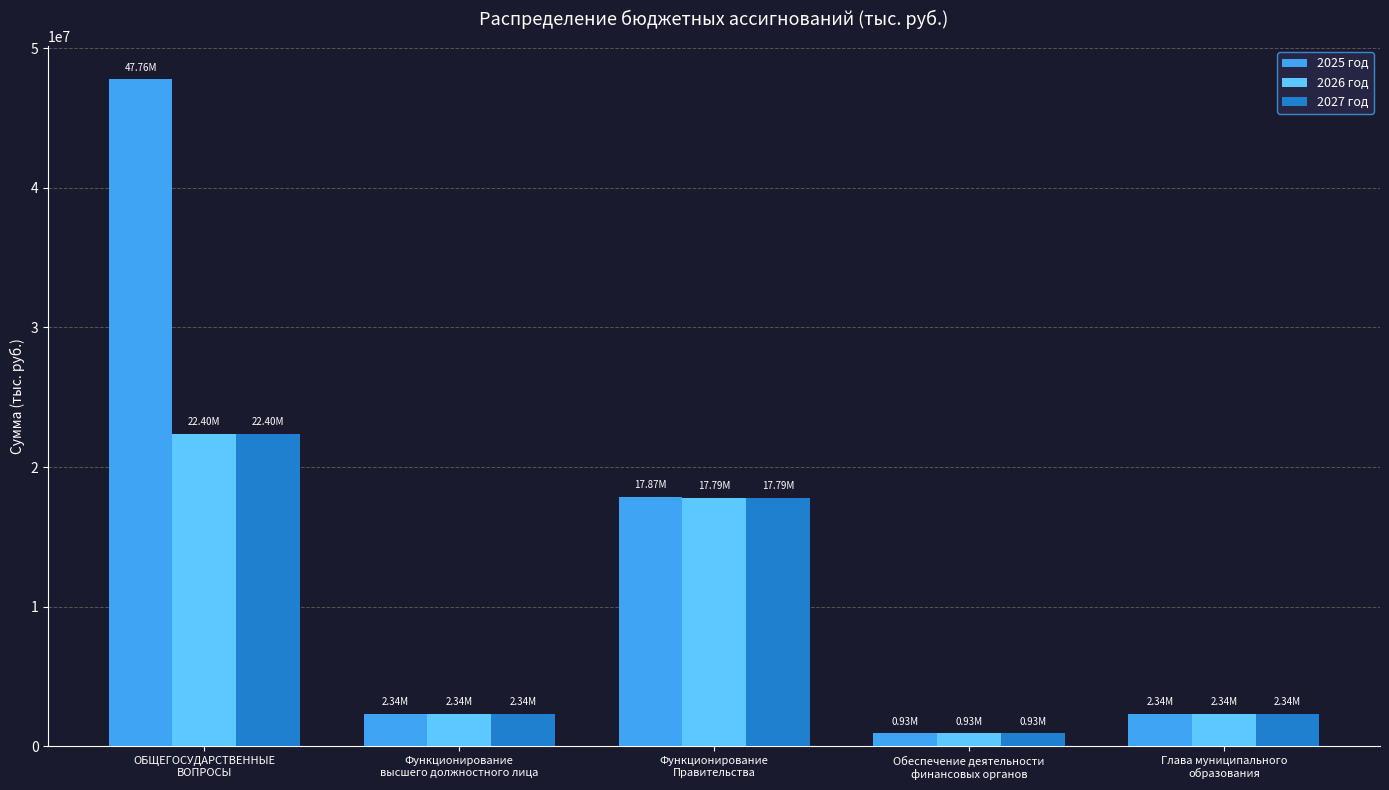

What is the difference between the second highest and minimum values in the 2027 год series?

16861756.9